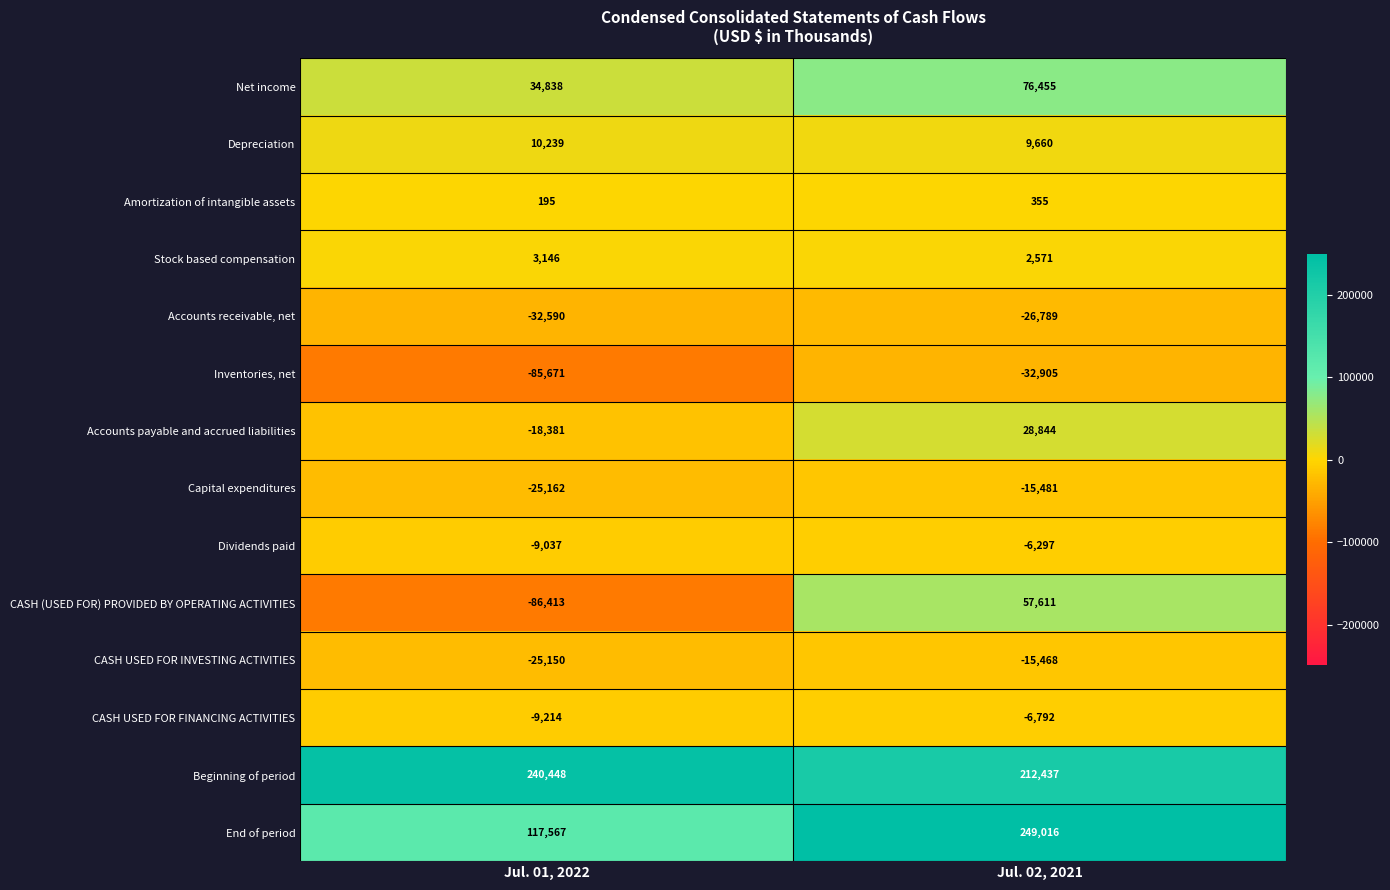

Which category has the highest value across all series?

Jul. 02, 2021